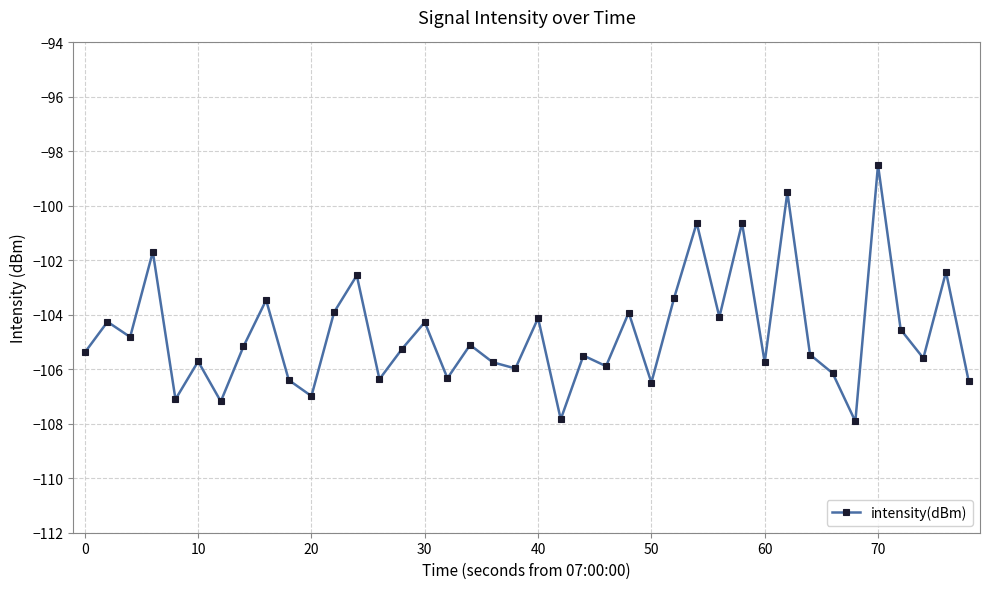

What is the greatest value displayed?

-98.5